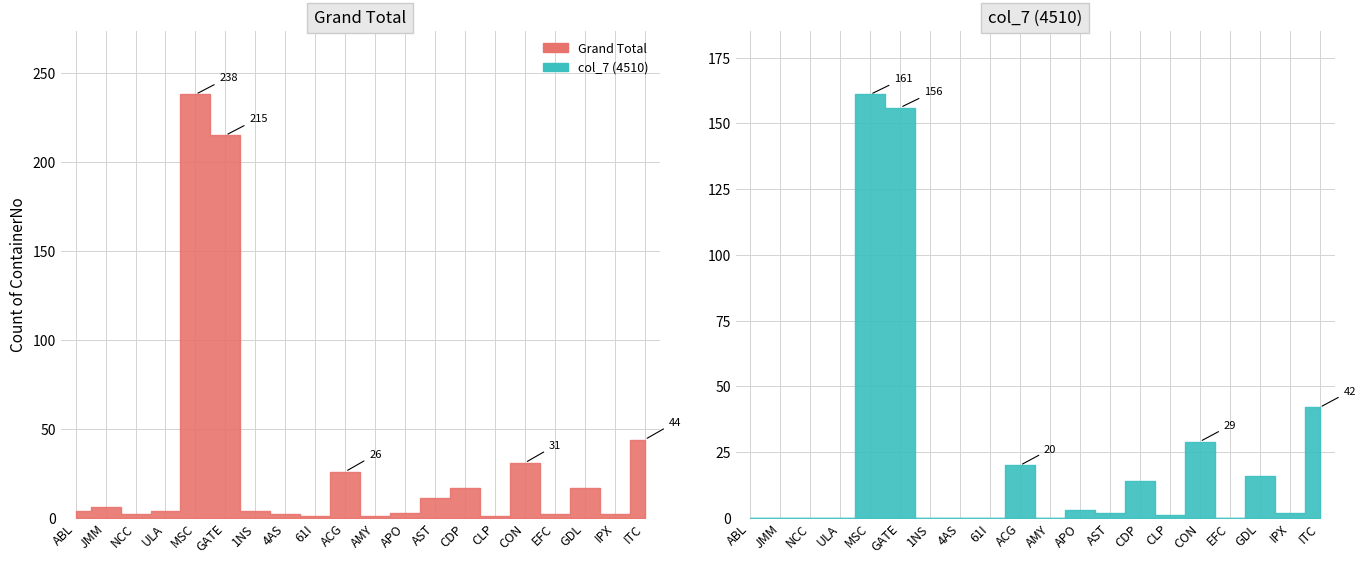

Where does the data first go above 4?

JMM